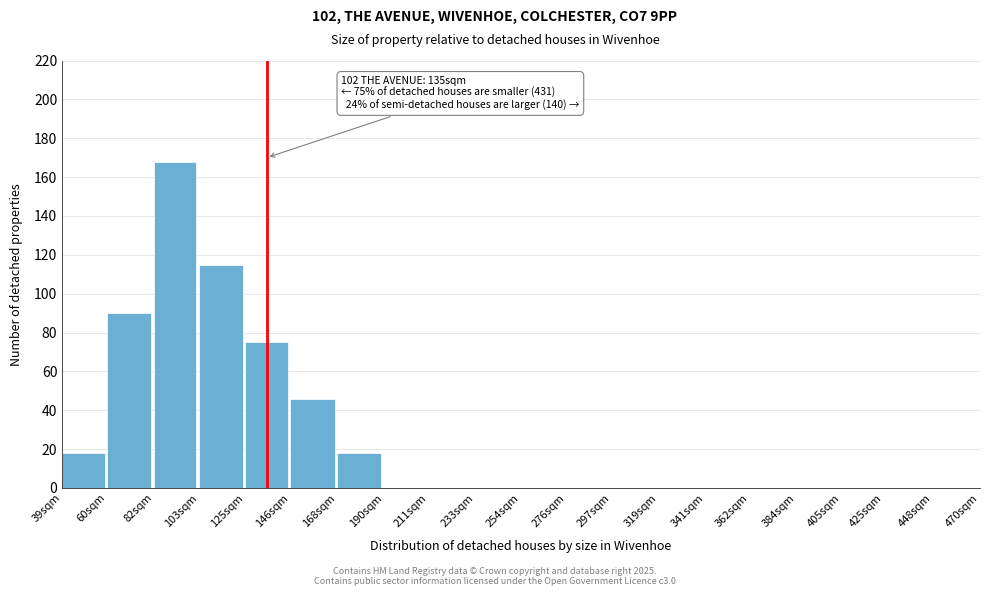

Reading left to right, what are all the values shown in this chart?

39sqm=18	60sqm=90	82sqm=168	103sqm=115	125sqm=75	146sqm=46	168sqm=18	190sqm=0	211sqm=0	233sqm=0	254sqm=0	276sqm=0	297sqm=0	319sqm=0	341sqm=0	362sqm=0	384sqm=0	405sqm=0	425sqm=0	448sqm=0